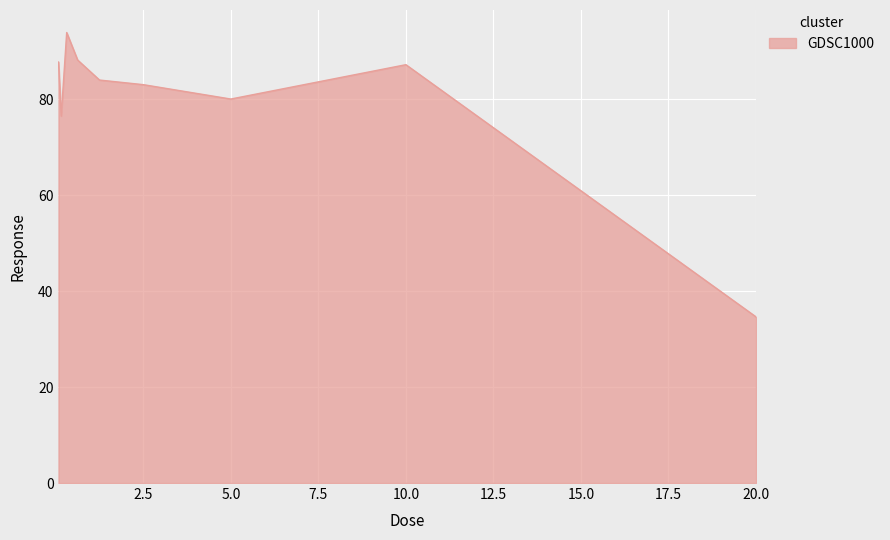

What is the difference between the maximum and minimum values?

59.3